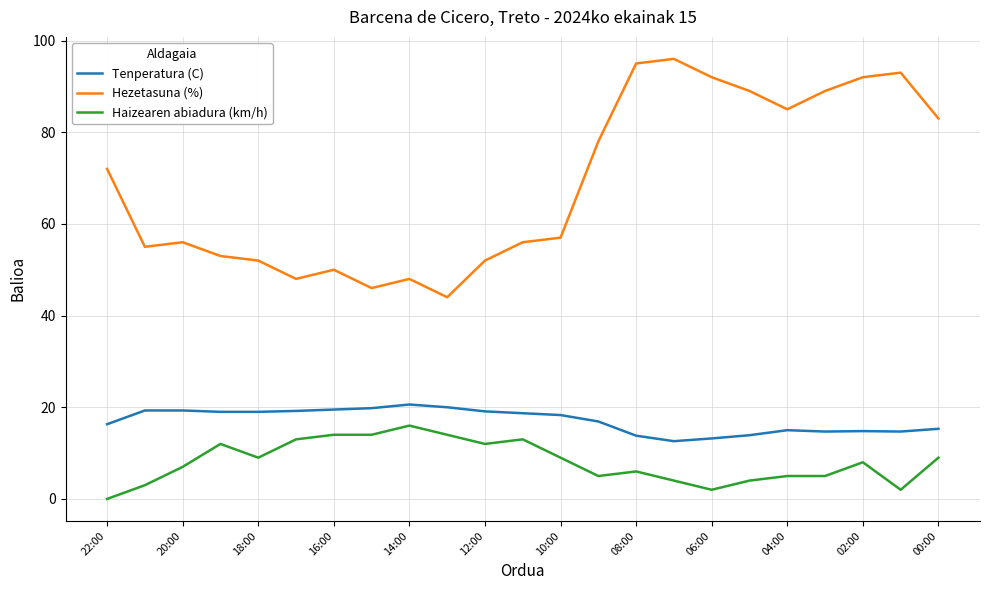

Count the number of categories in the chart.

23